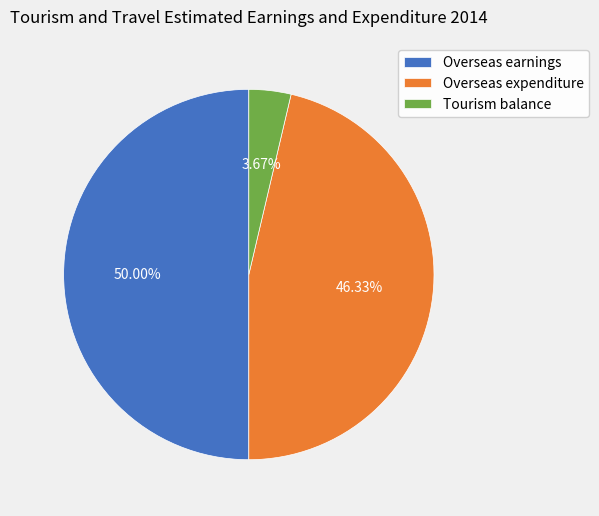

Does Overseas expenditure account for over 50% of the chart?

No